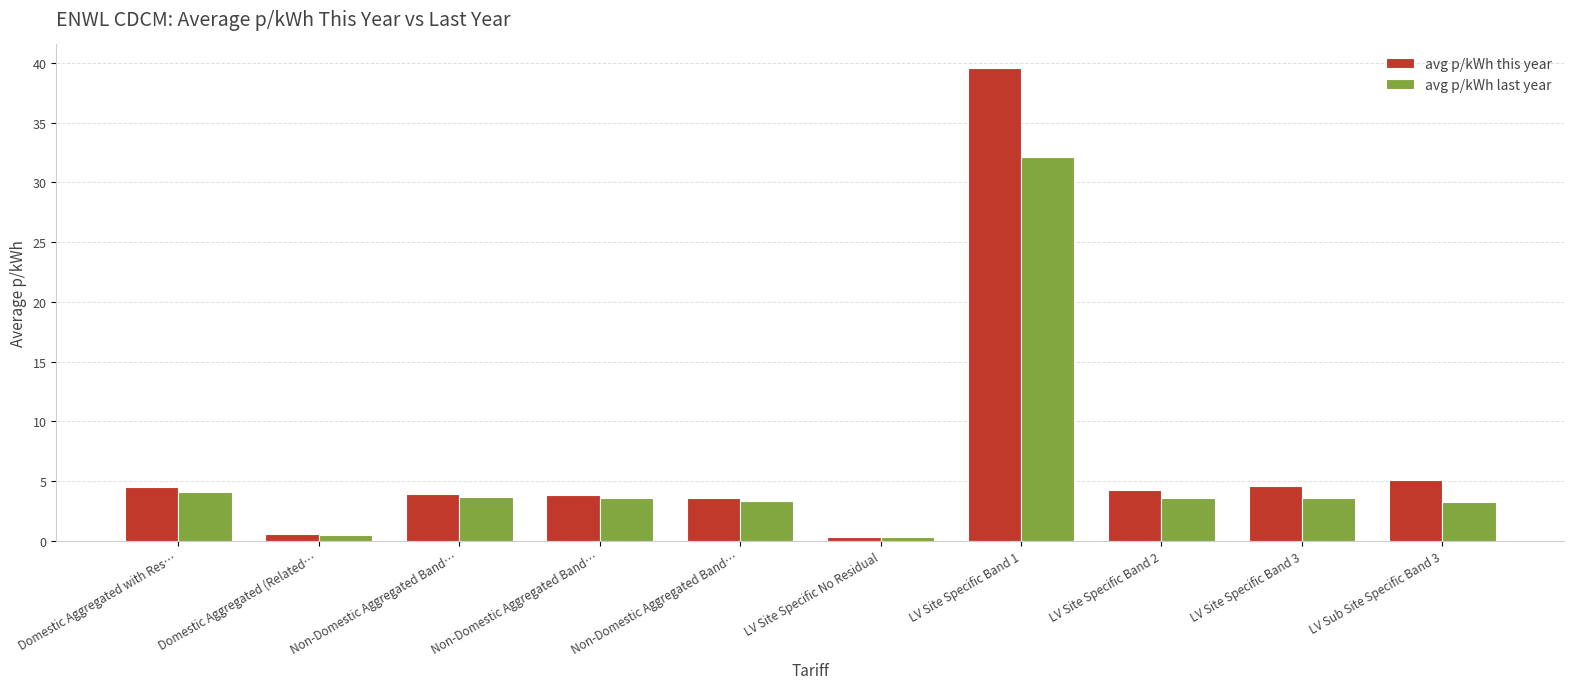

Does the chart contain any negative values?

No